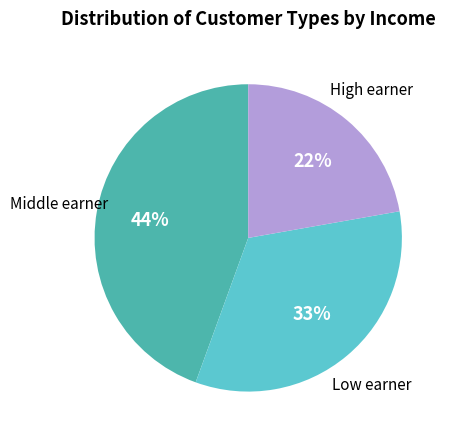

How many slices are in this pie chart?

3